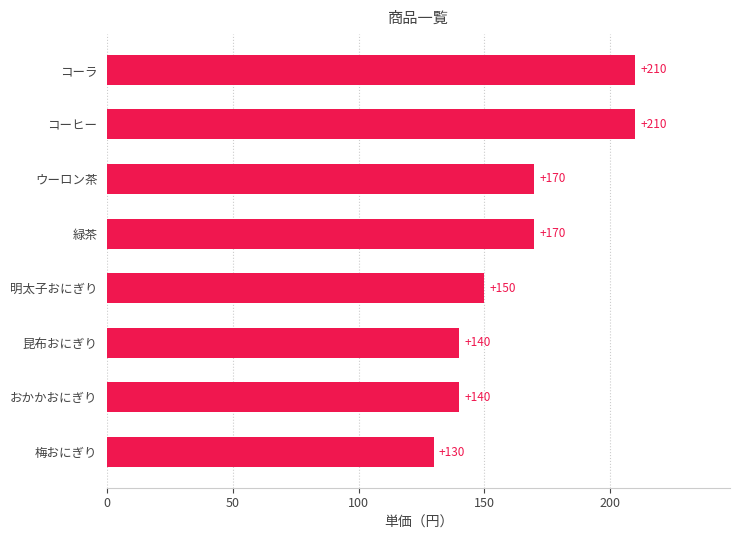

Reading bottom to top, extract all data points from this chart.

130	140	140	150	170	170	210	210